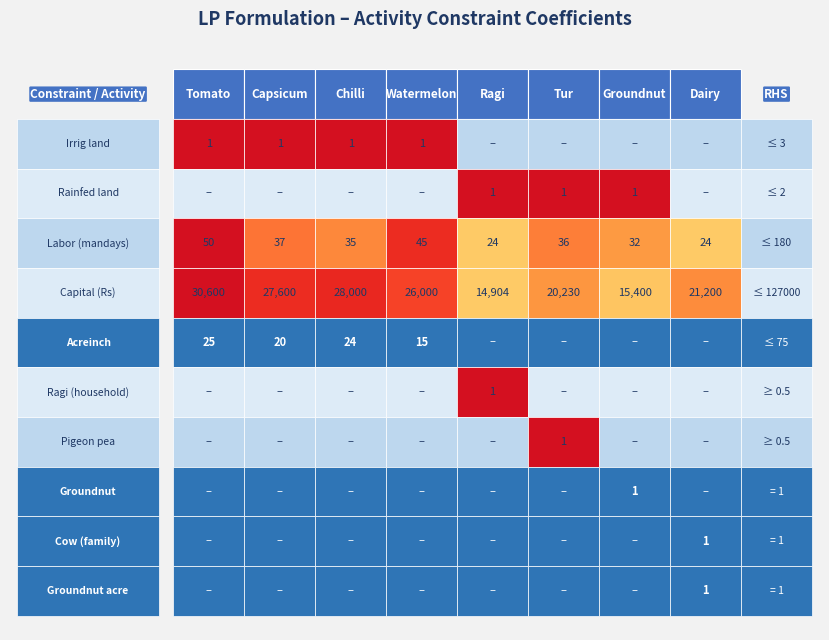

True or false: Ragi has a value of 8986 at 9.

False